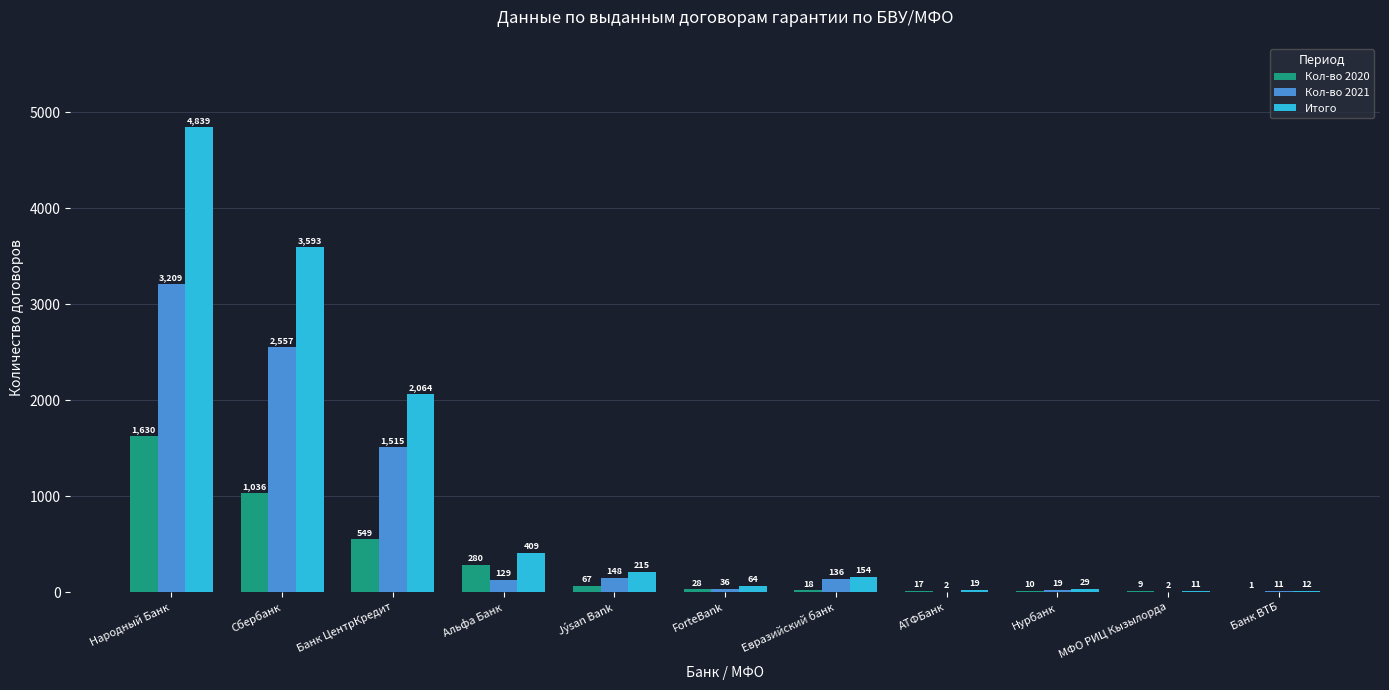

Does the chart contain stacked bars?

No